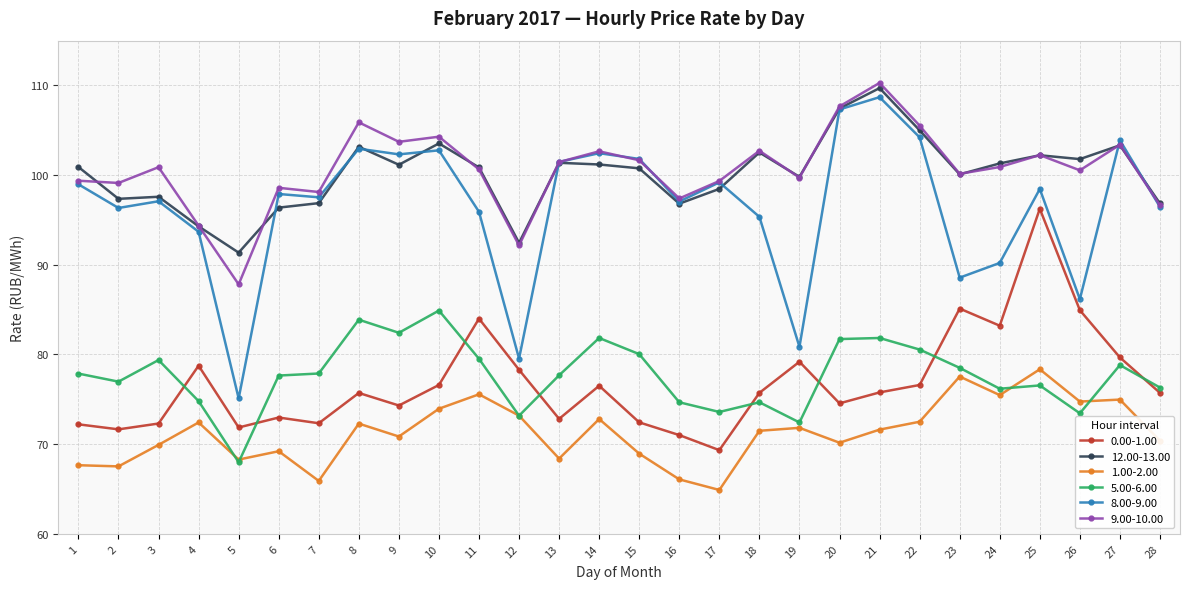

Count the number of categories in the chart.

28